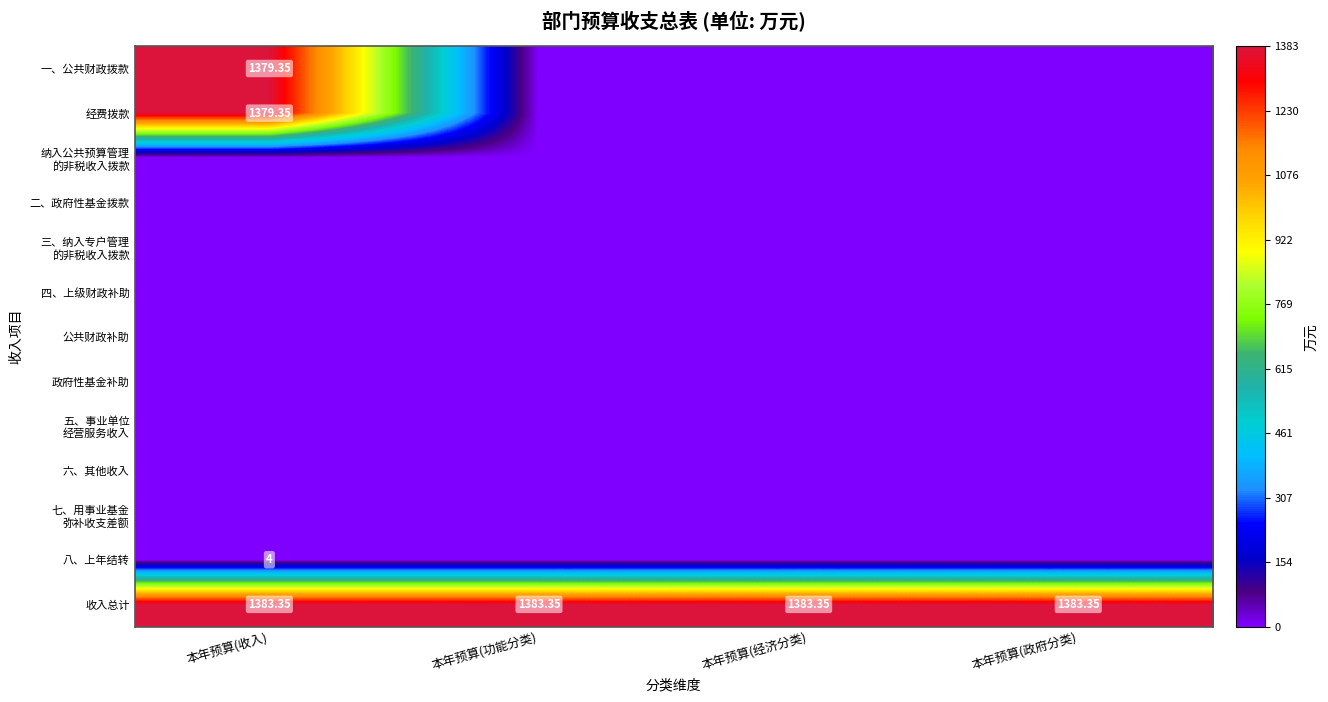

What is the spread (max minus min) of values at 本年预算(经济分类)?

1383.3